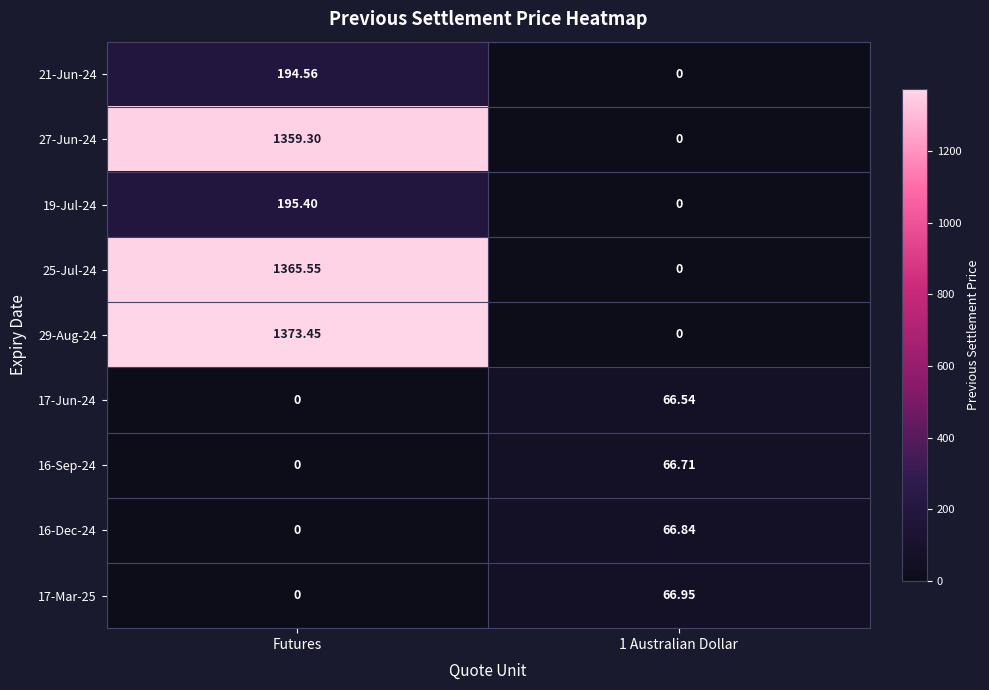

Is the value of 17-Jun-24 at 1 Australian Dollar greater than the value of 21-Jun-24 at 1 Australian Dollar?

Yes